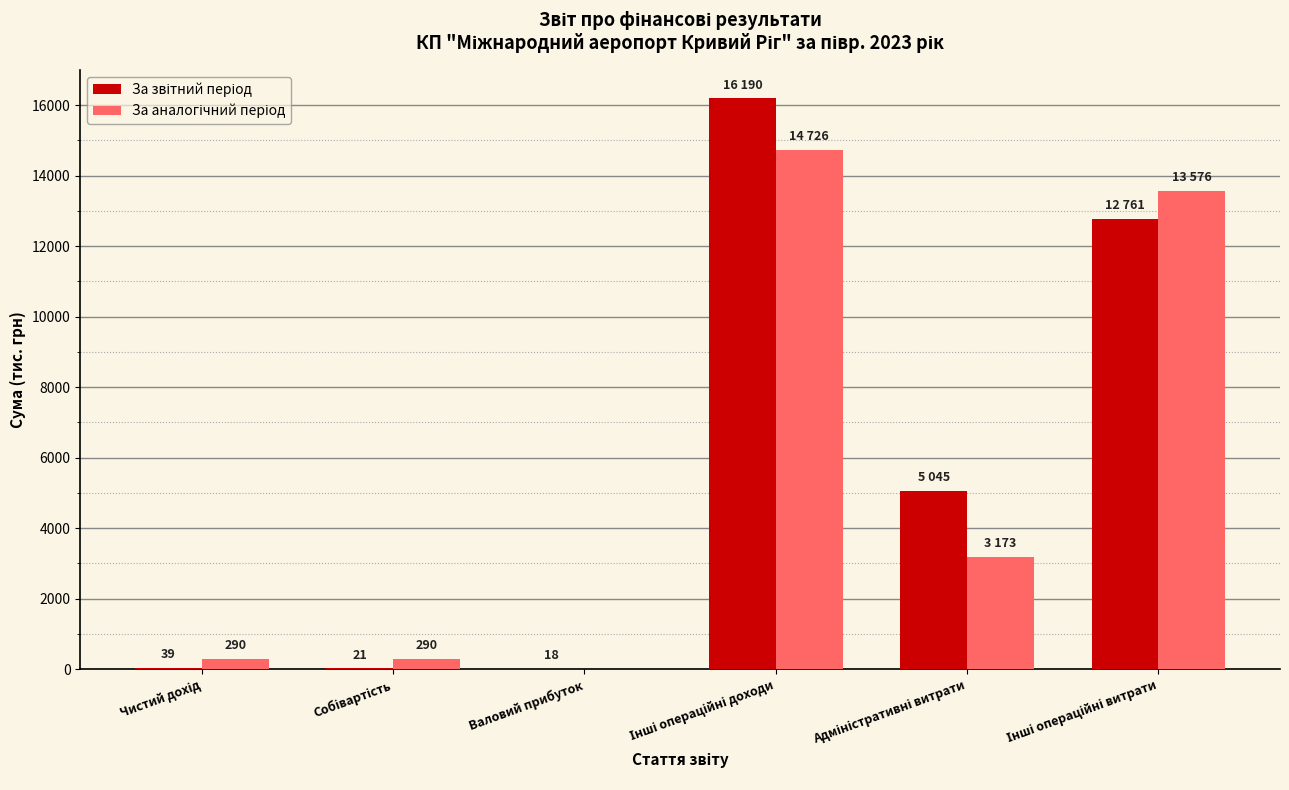

Are the bars grouped side by side (vs. stacked)?

Yes